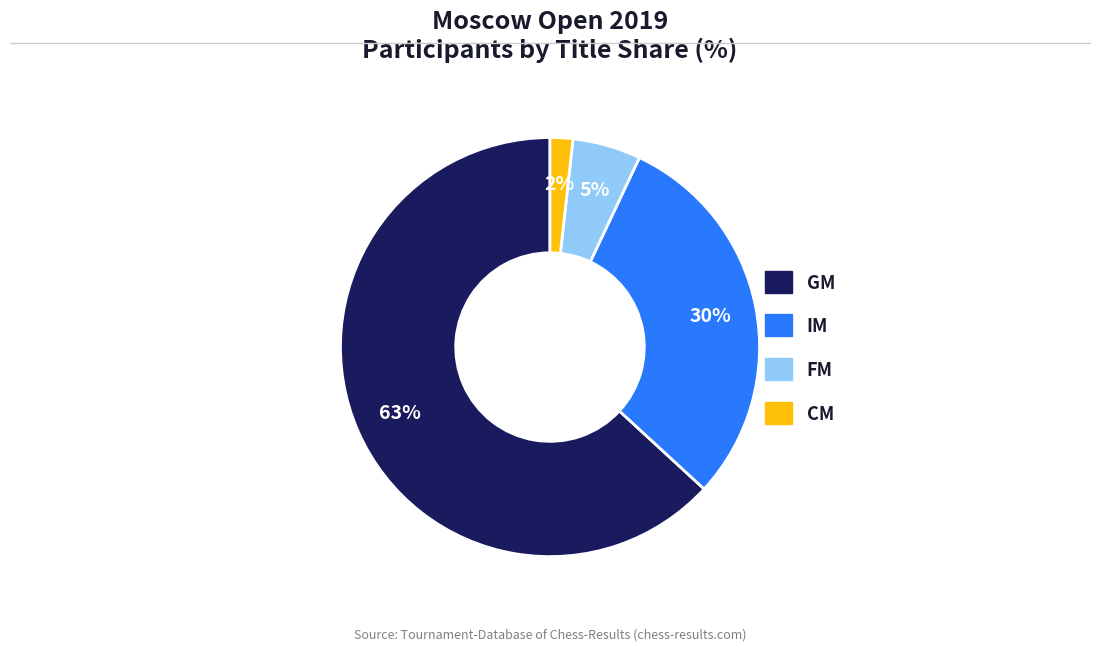

What is the smallest slice in the pie chart?

CM